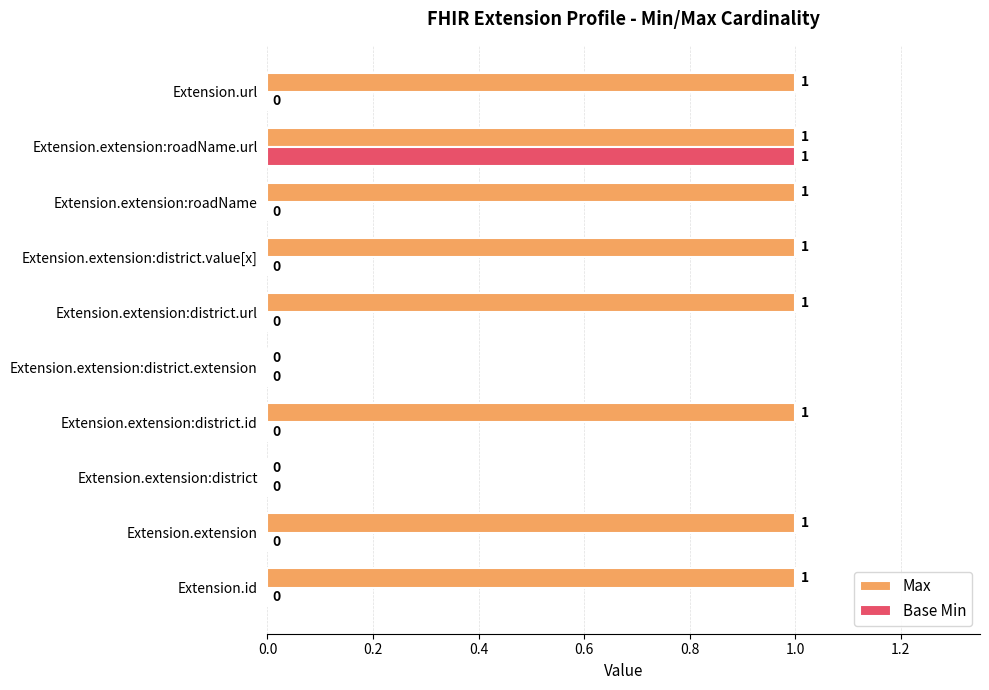

How many distinct data groups are displayed?

2